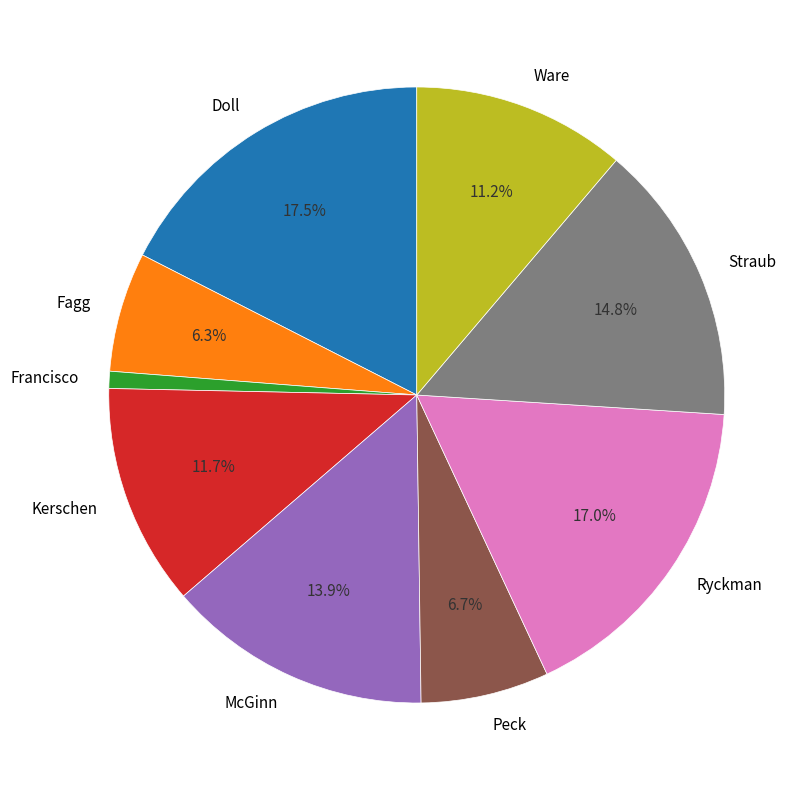

Which category has the smallest portion of the pie?

Francisco